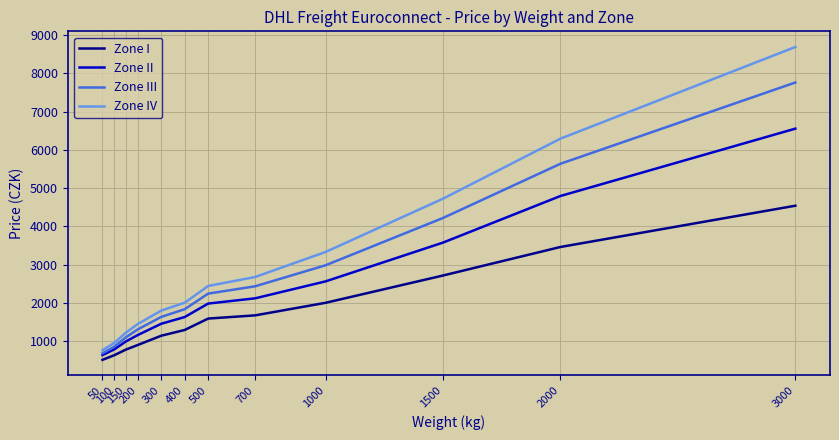

Which category has the lowest value across all series?

50